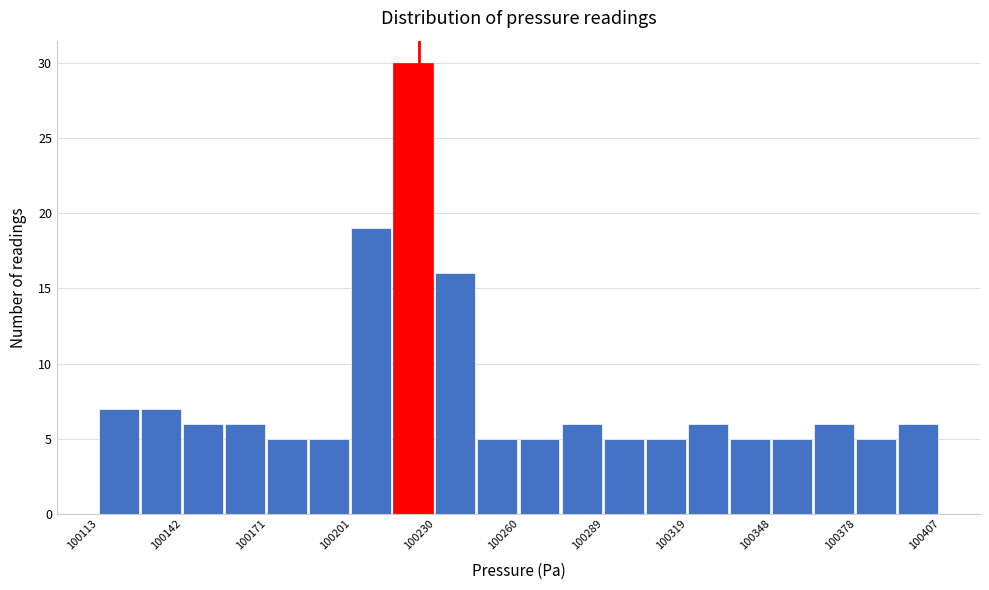

Read against the x-axis, roughly where is the centre of the tallest bar?

100225